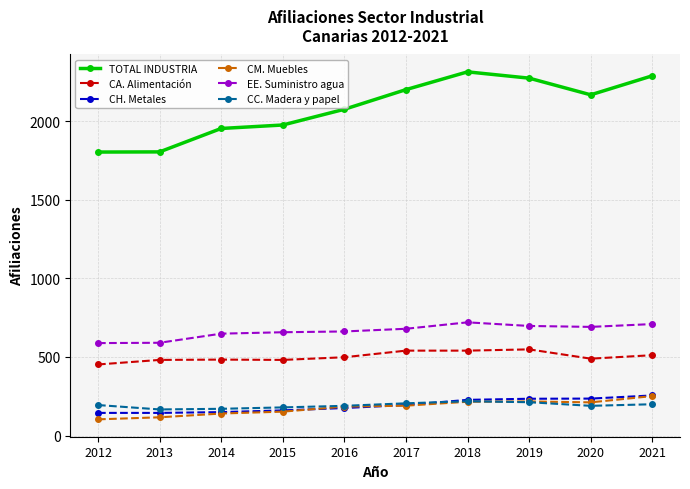

What is the spread (max minus min) of values at 2019?

2061